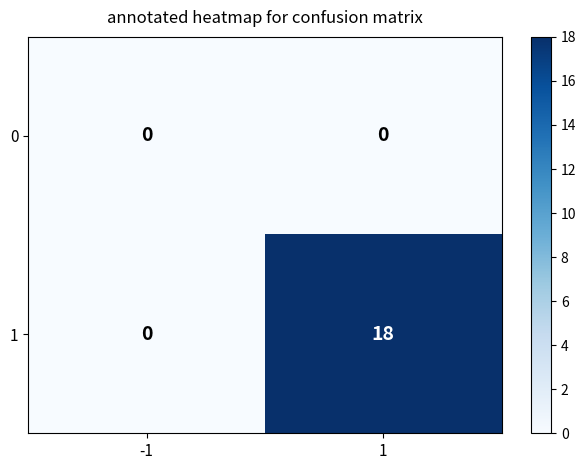

Rank the series by their average value, from lowest to highest.

0, 1